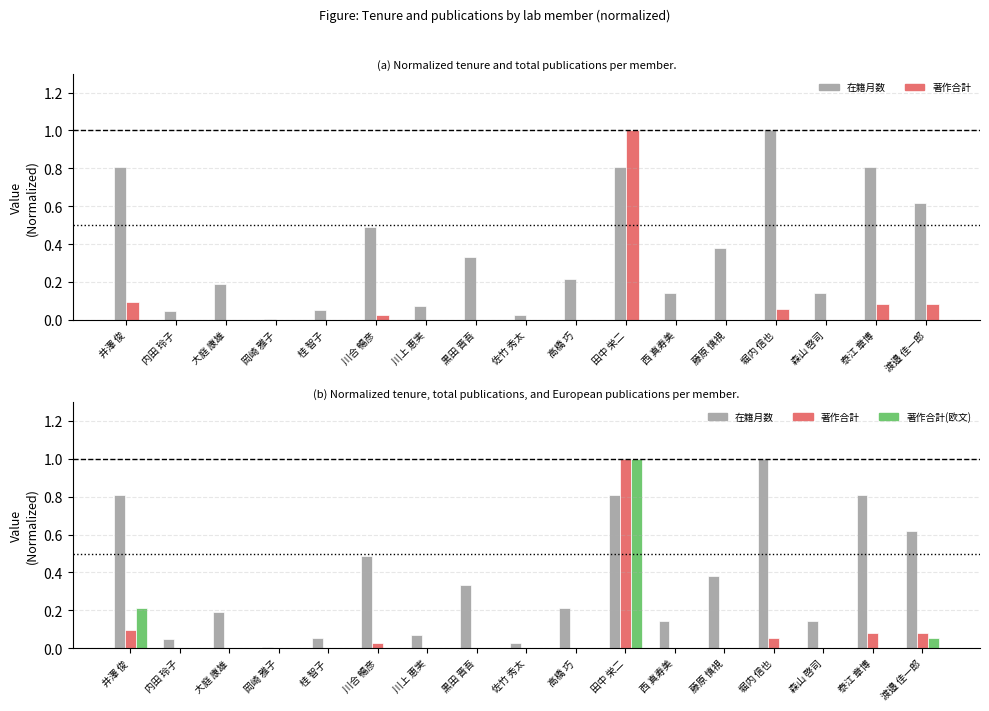

Which series changed the most between 高橋 巧 and 堀内 信也?

在籍月数